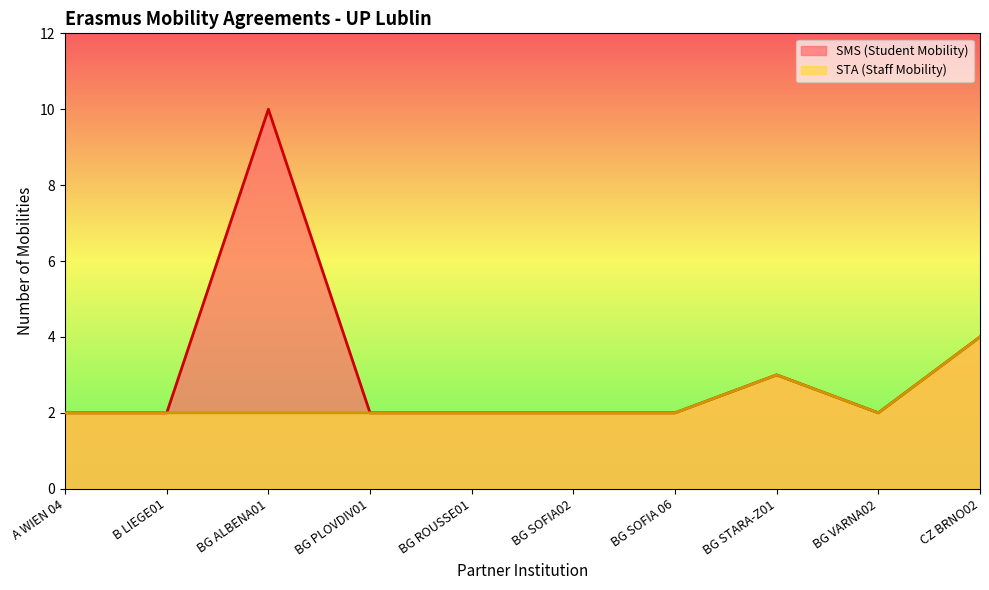

Which series changed the most between B LIEGE01 and CZ BRNO02?

SMS (Student Mobility)